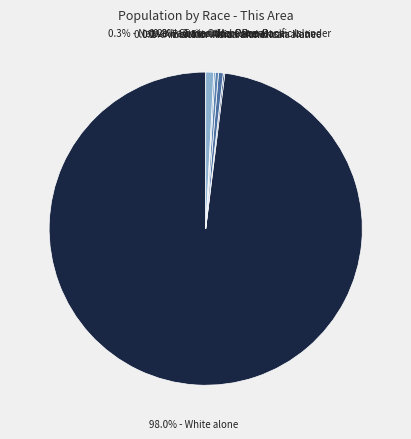

What is the change in value from Asian alone to Two or More Races?

+2